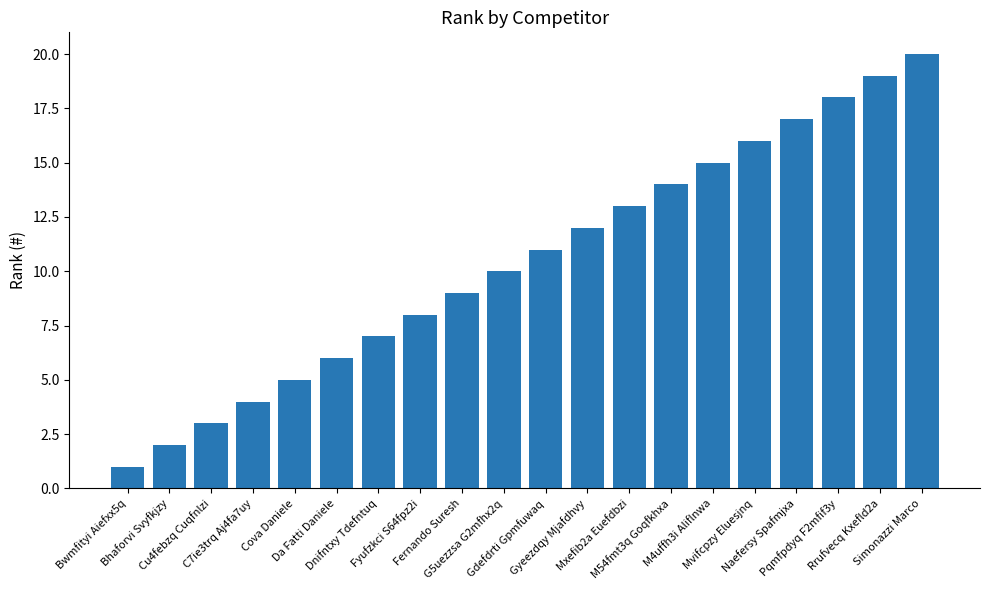

What is the label of the 19th bar from the left?

Rrufvecq Kxefld2a